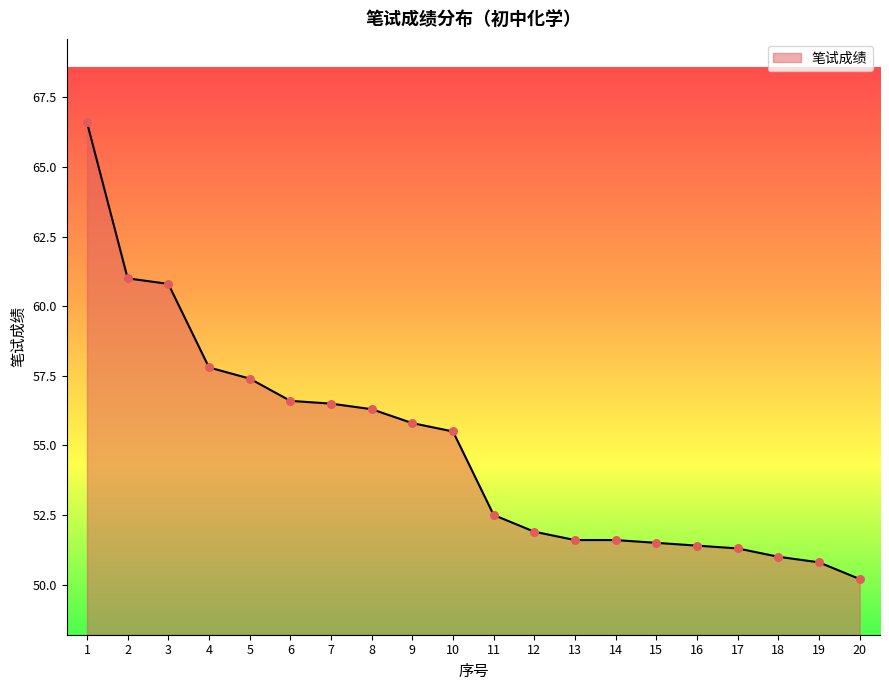

What is the change in value from 1 to 7?

-10.1